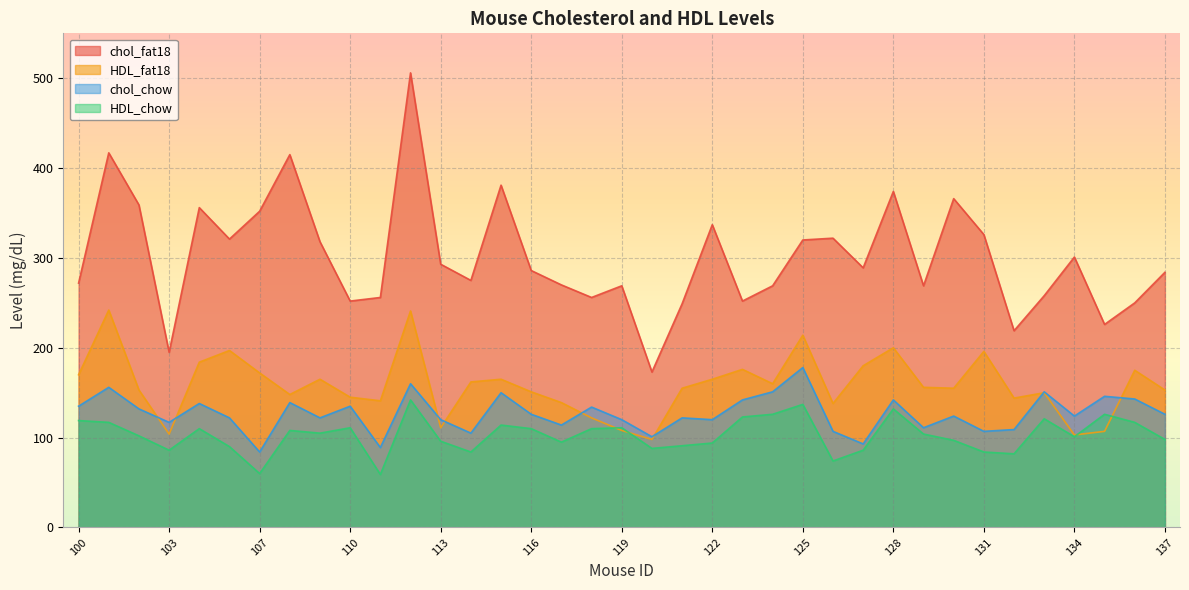

The value of HDL_chow at 107 is 98. True or false?

False